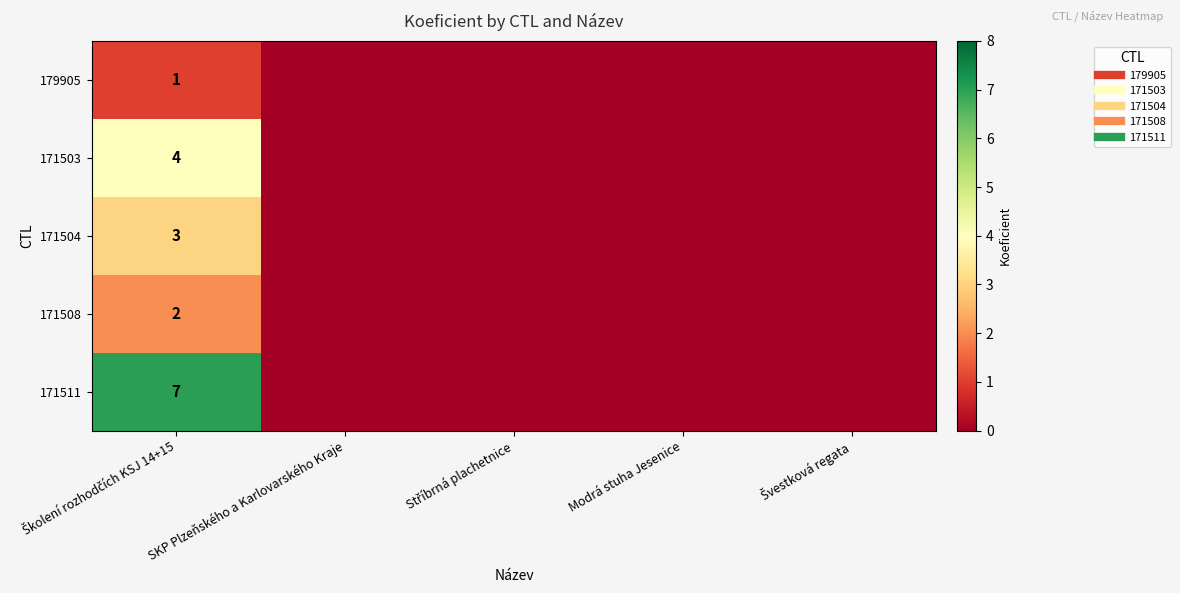

How many categories are shown in the chart?

5